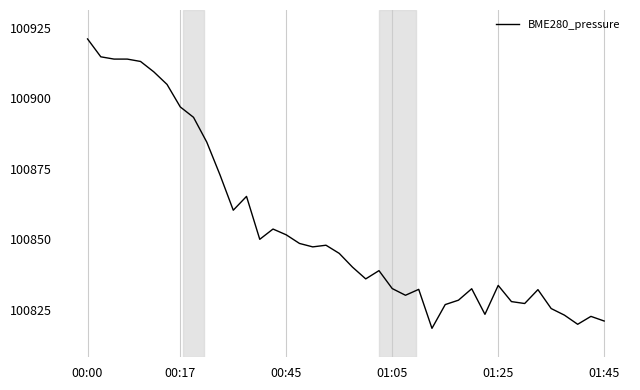

What is the smallest value displayed?

100818.3